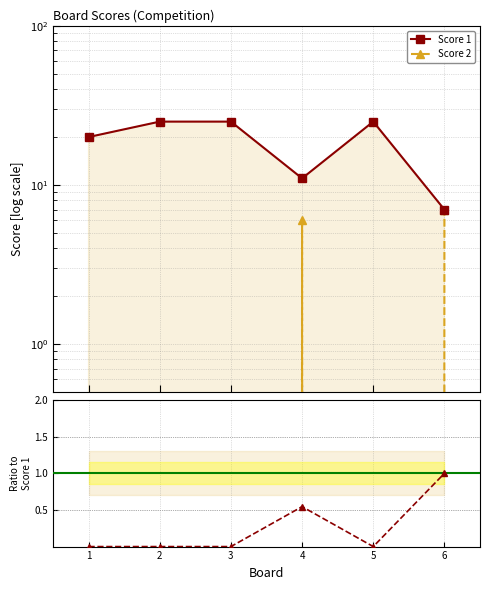

Which series has the widest spread of values?

Score 1